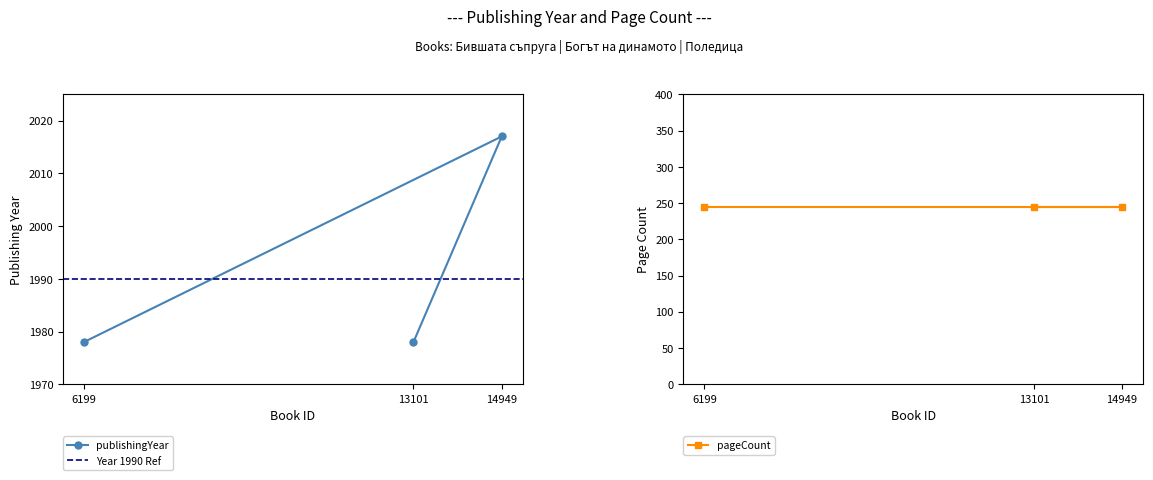

What position from the left is 13101?

3